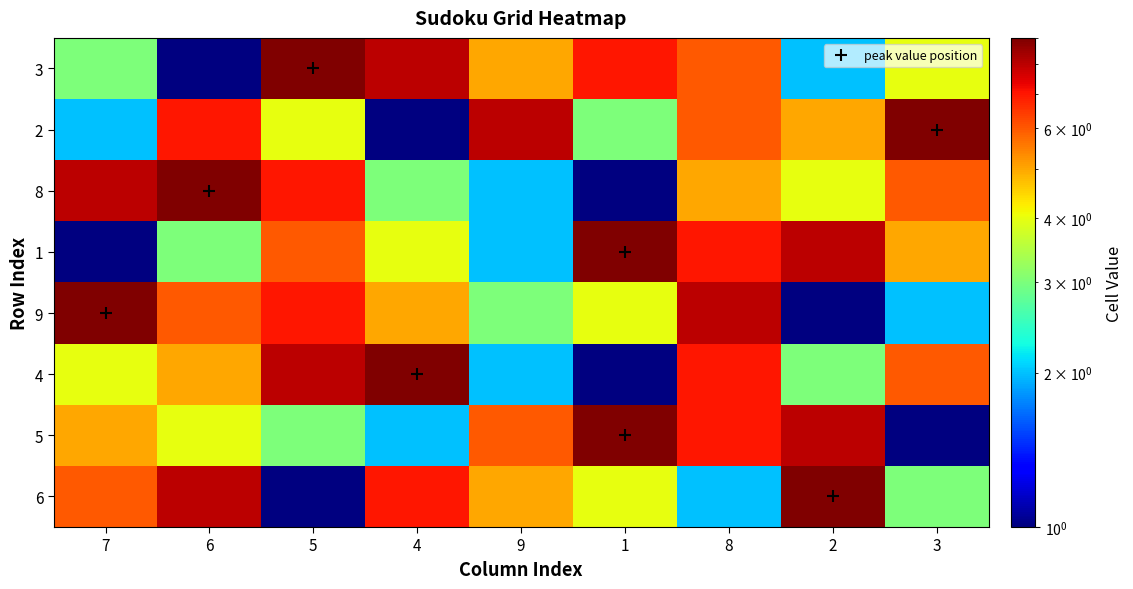

What is the difference between the 3 values at 0 and 5?

3